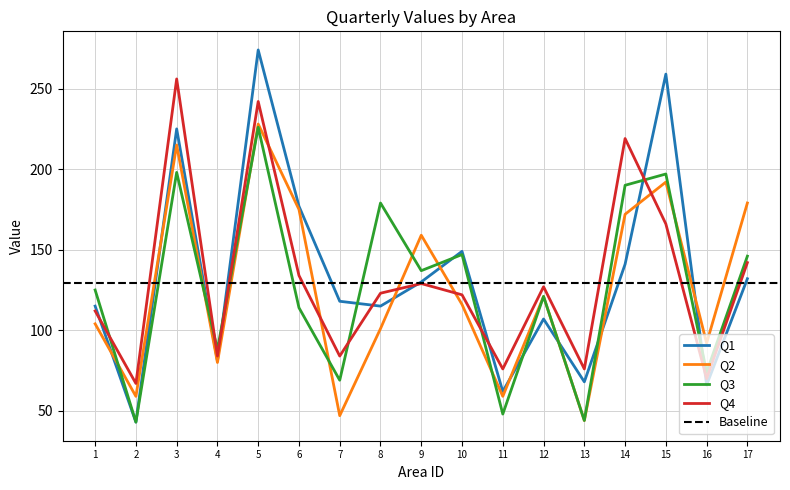

What is the minimum value for Q1?

43